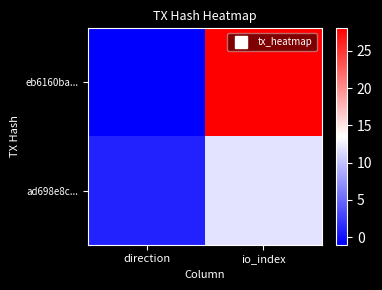

What is the maximum value shown in the chart?

28